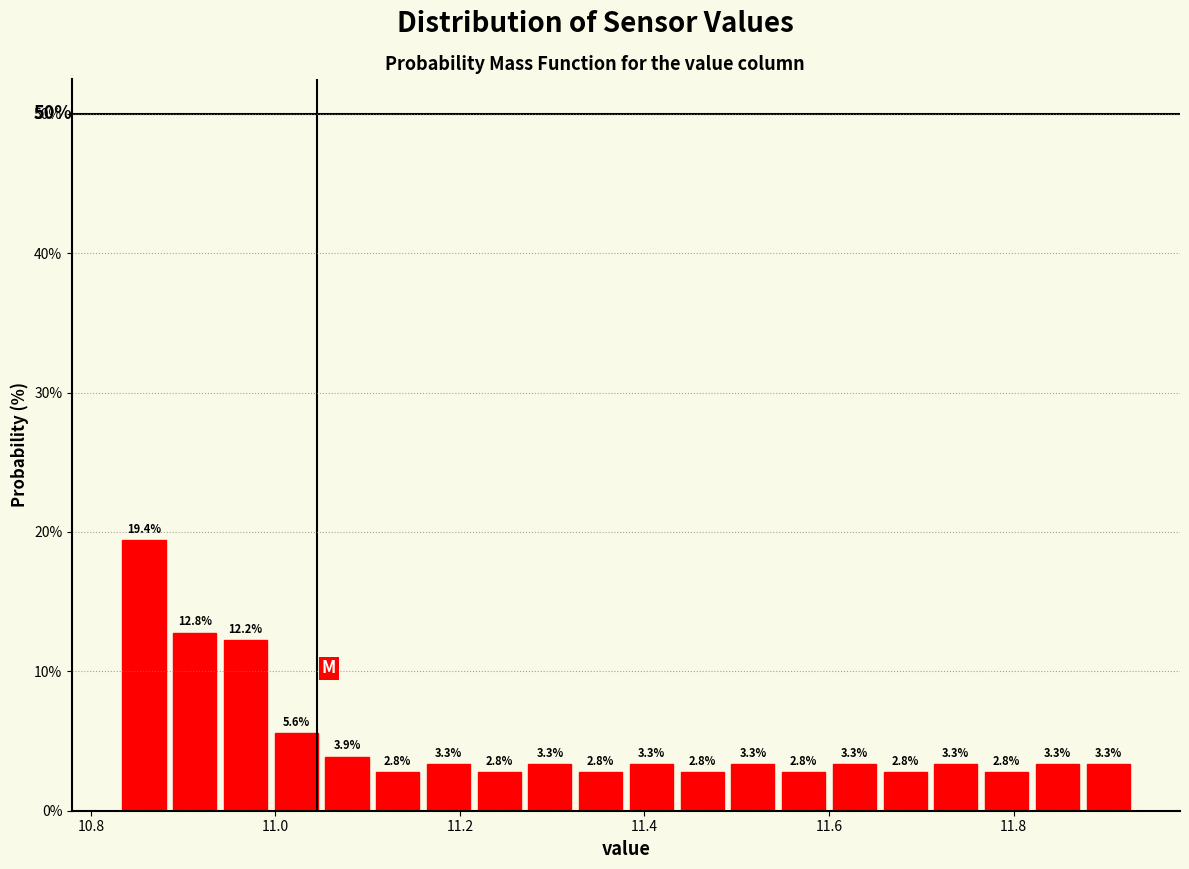

Around what value on the x-axis is the tallest bar? Give the approximate position of its centre, as read against the axis.

10.86